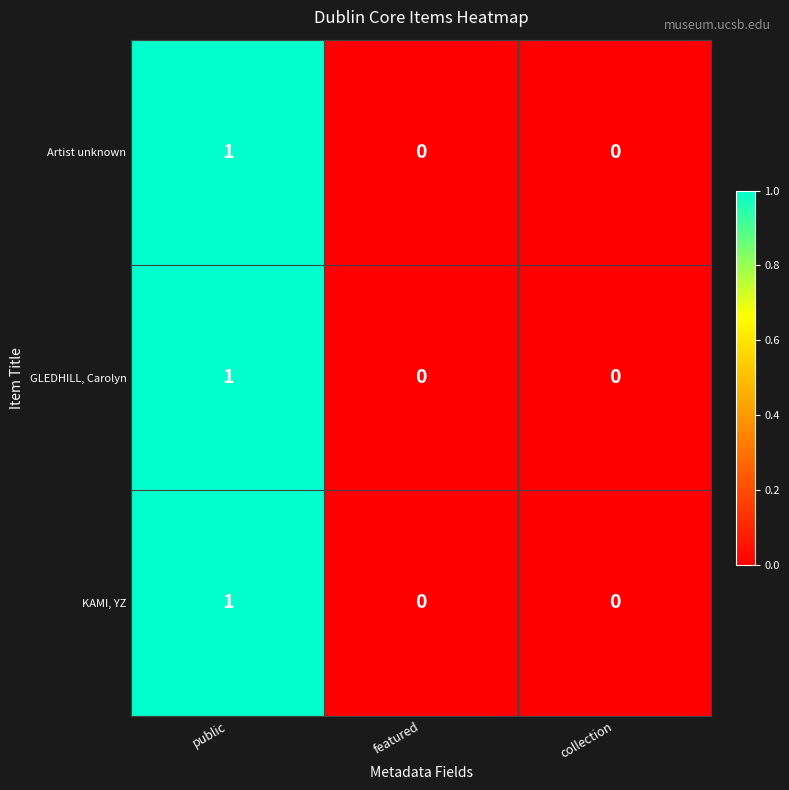

Reading left to right, list all the values displayed in this chart.

Artist unknown: public=1	featured=0	collection=0
GLEDHILL, Carolyn: public=1	featured=0	collection=0
KAMI, YZ: public=1	featured=0	collection=0